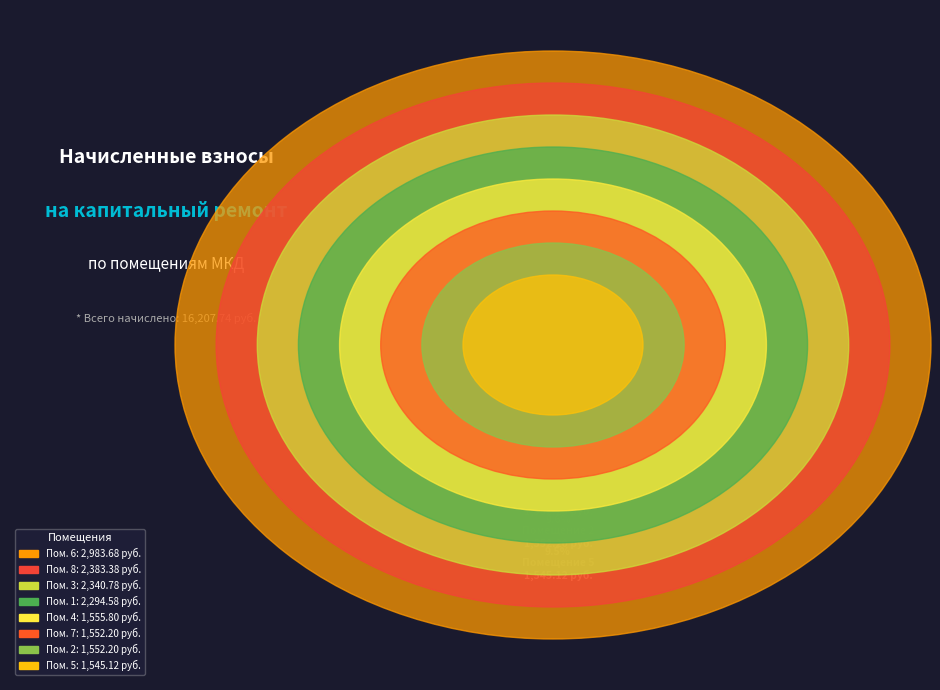

To the nearest percent, what is the combined percentage of 8 and 4?

24%